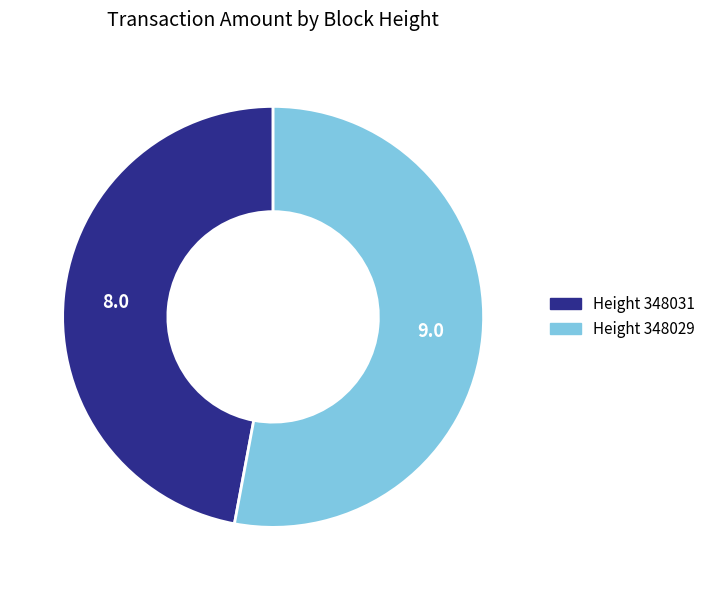

Is there any slice that represents more than half of the pie?

Yes